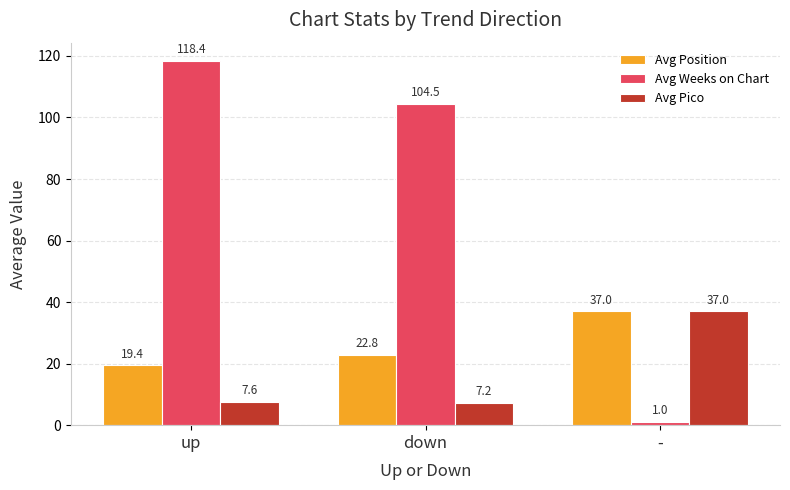

The value of Avg Weeks on Chart at up is 118.4. True or false?

True